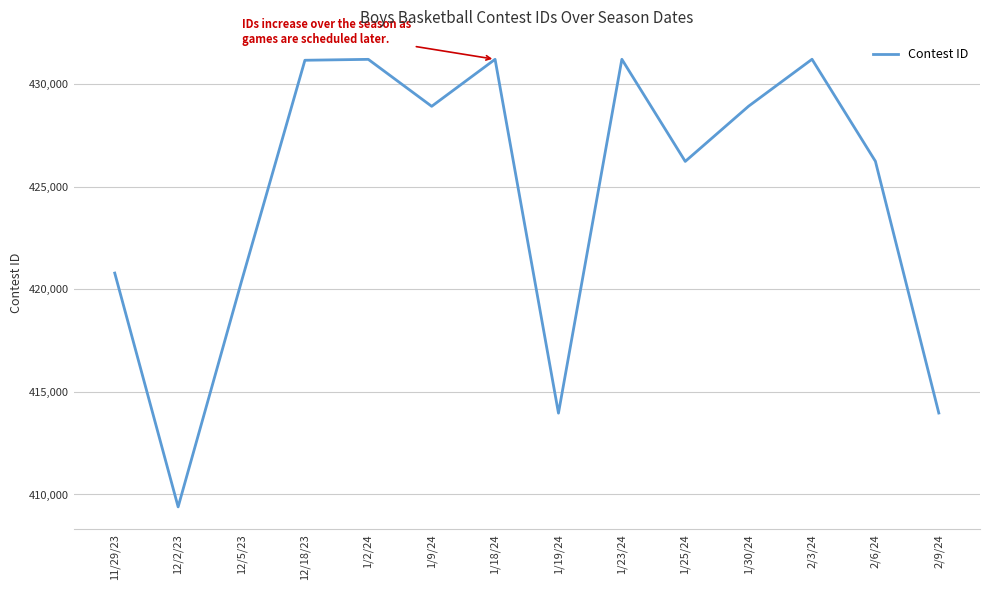

At which category does the chart reach its minimum across all series?

12/2/23